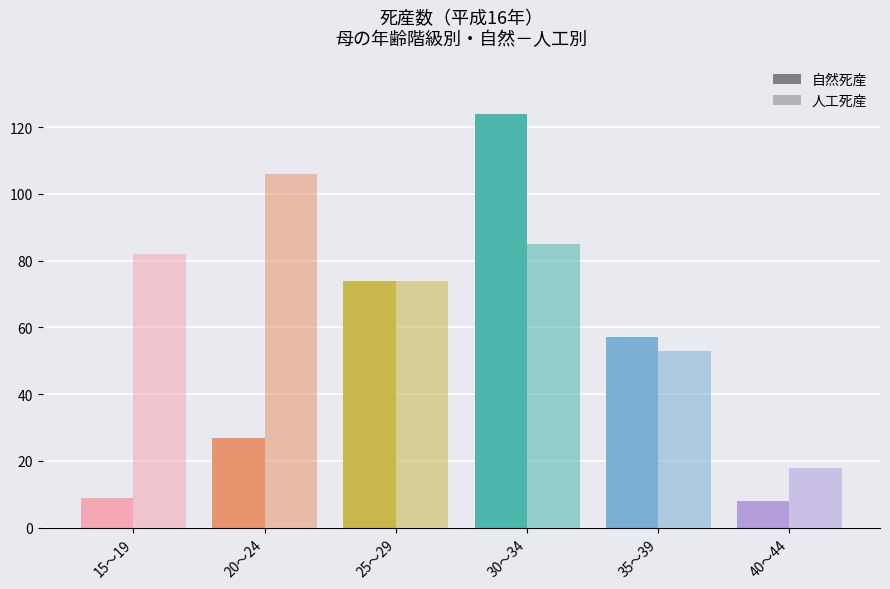

Between 15～19 and 35～39, which is larger?

35～39